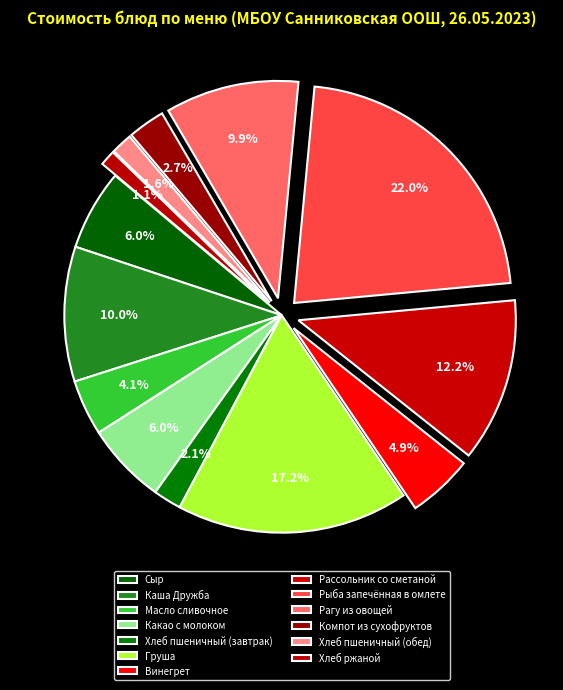

The Какао с молоком slice represents 19% of the pie. True or false?

False